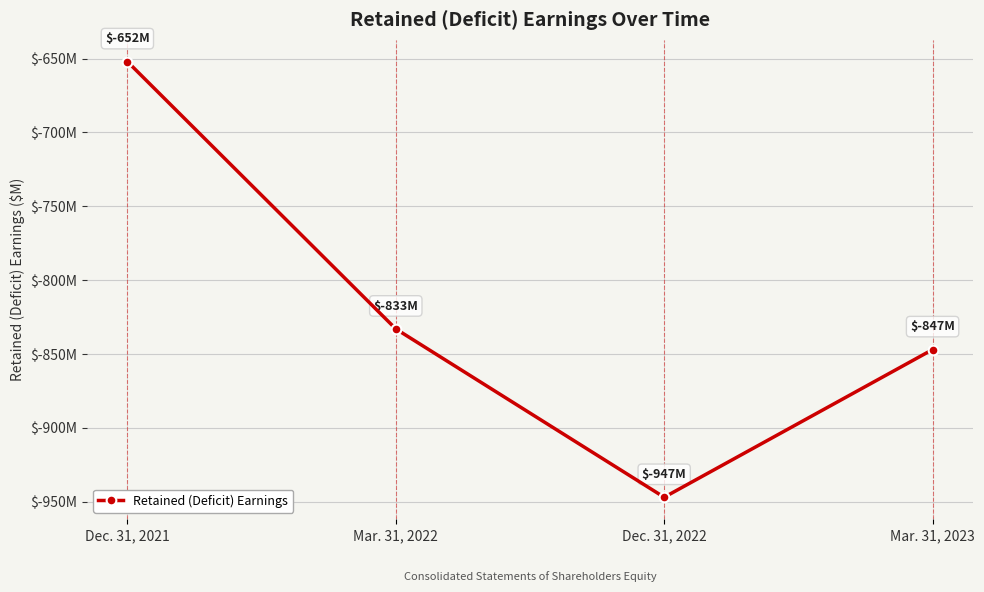

What is the average value?

-820